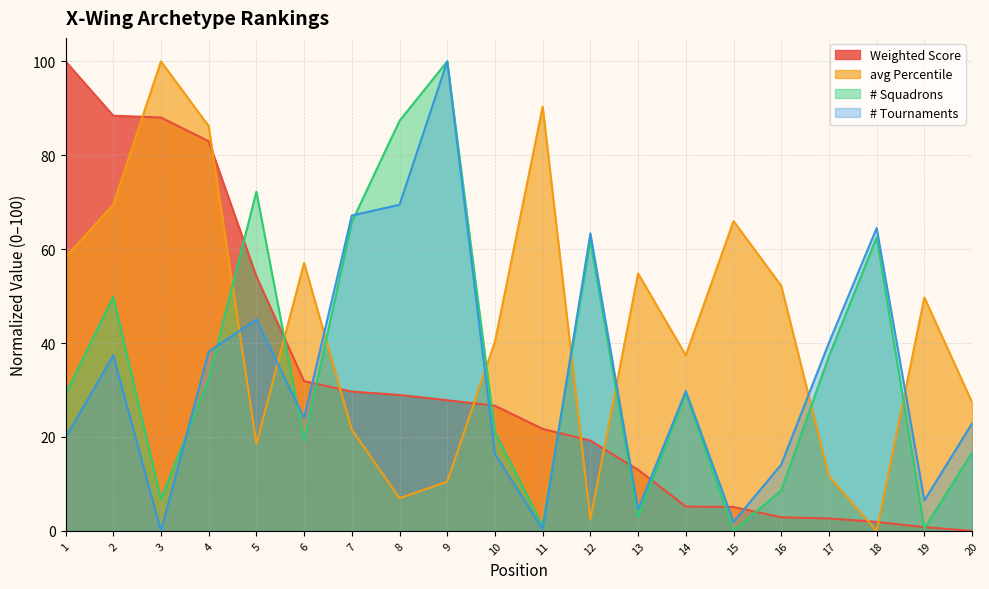

List the labels in order of avg Percentile value, largest first.

3, 11, 4, 2, 15, 1, 6, 13, 16, 19, 10, 14, 20, 7, 5, 17, 9, 8, 12, 18